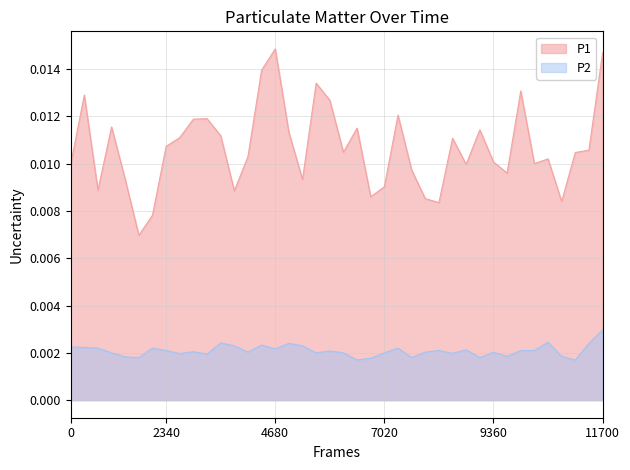

At which category is the sum across all series the highest?

11700